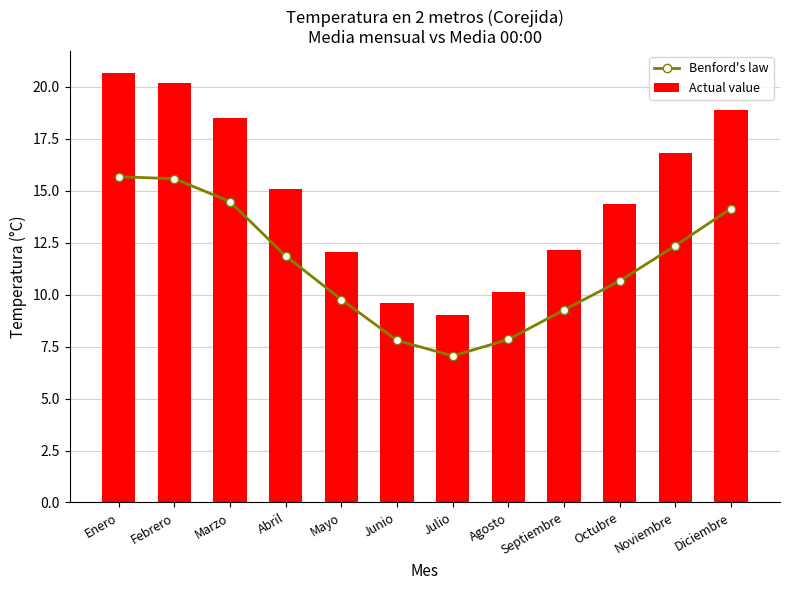

Does the chart contain any negative values?

No